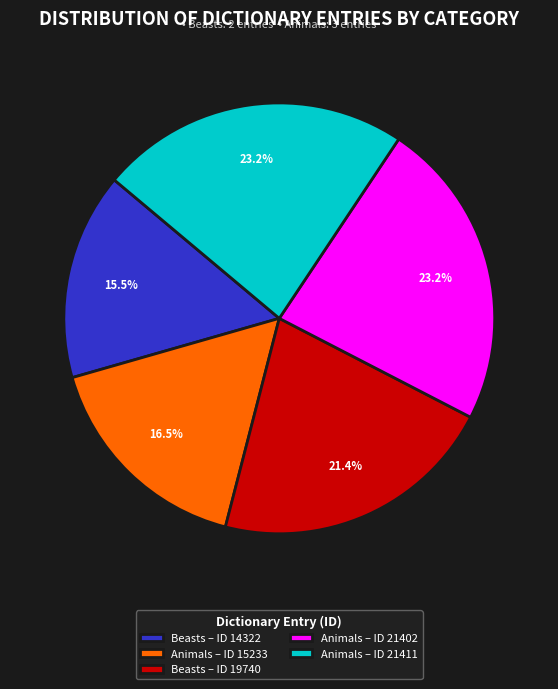

Does Beasts – ID 19740 represent more than half of the total?

No